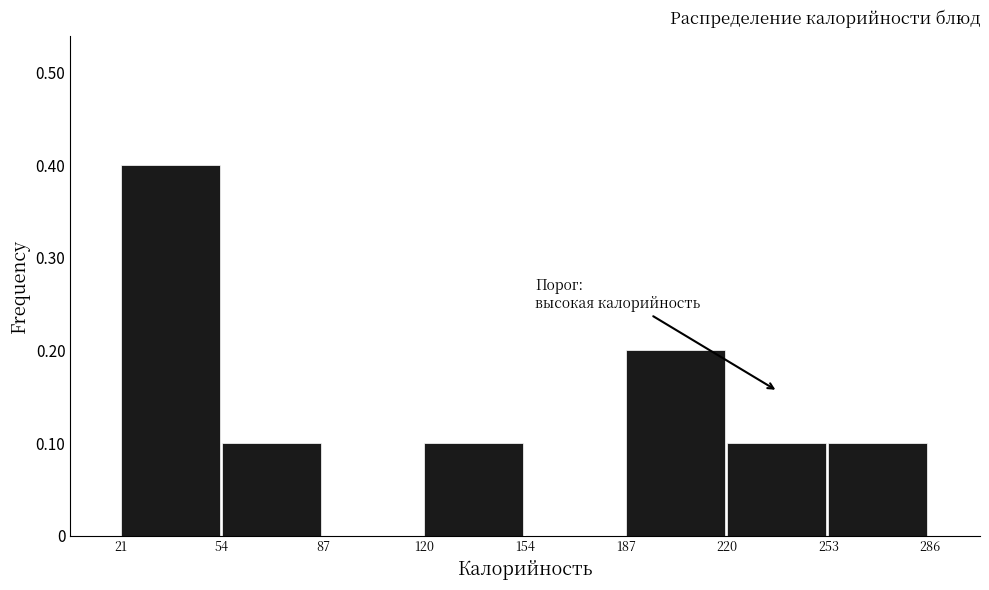

What is the height of the bar covering 21 to 54 on the x-axis? The values are not printed on the chart, so give them approximately, as read against the axis.

0.4